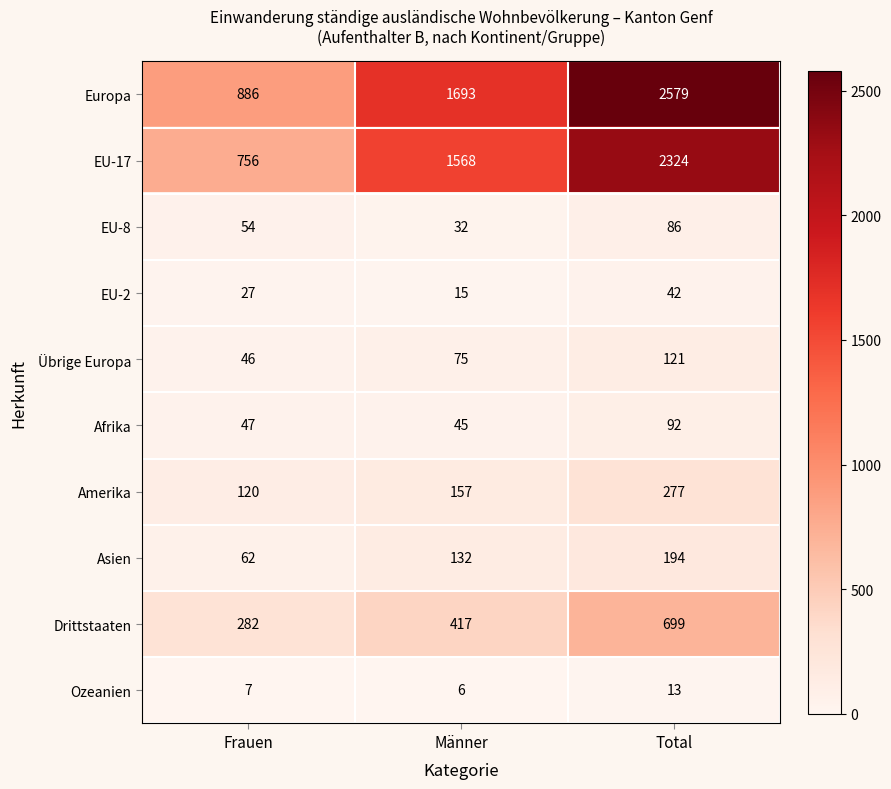

What is the difference between the maximum and minimum values in the Europa series?

1693